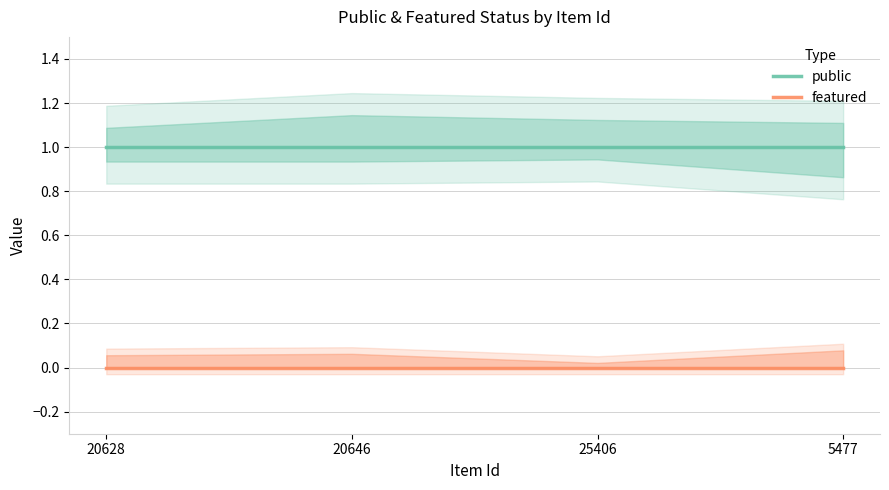

True or false: featured has more than 2 points higher than both neighbors.

False